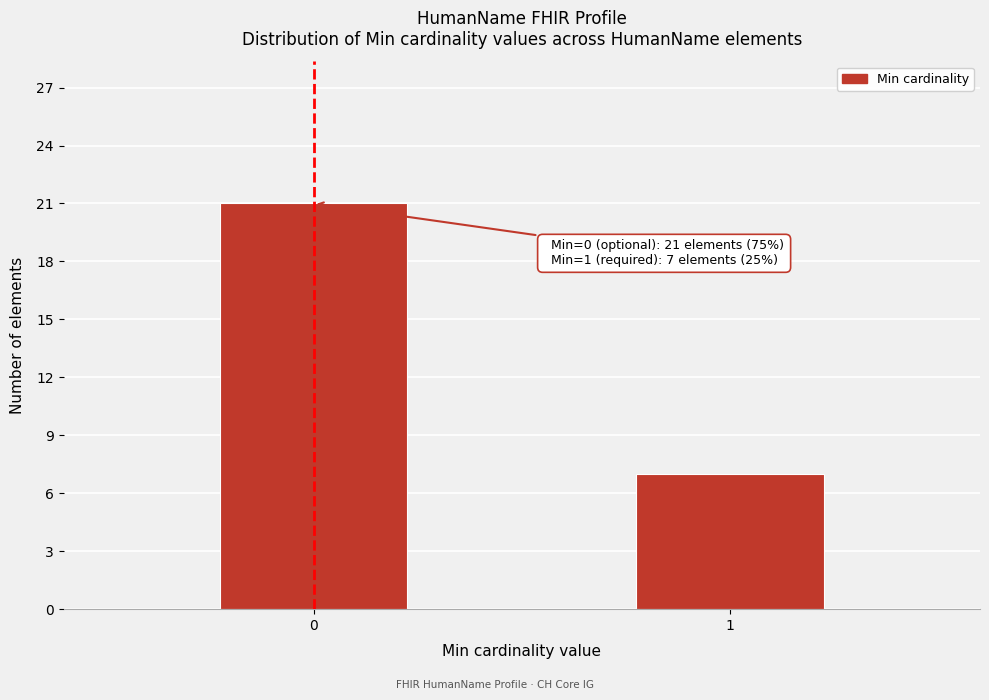

Reading left to right, what are all the values shown in this chart?

21	7